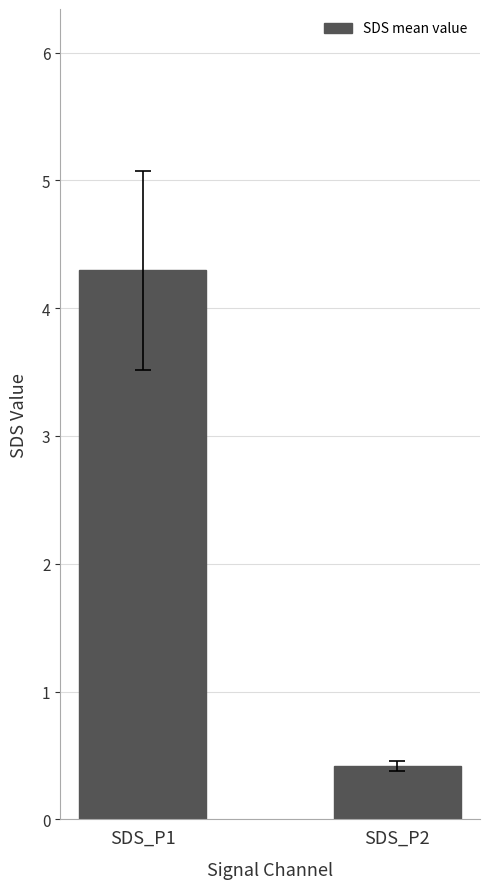

What is the value of the 1st bar from the left?

4.3